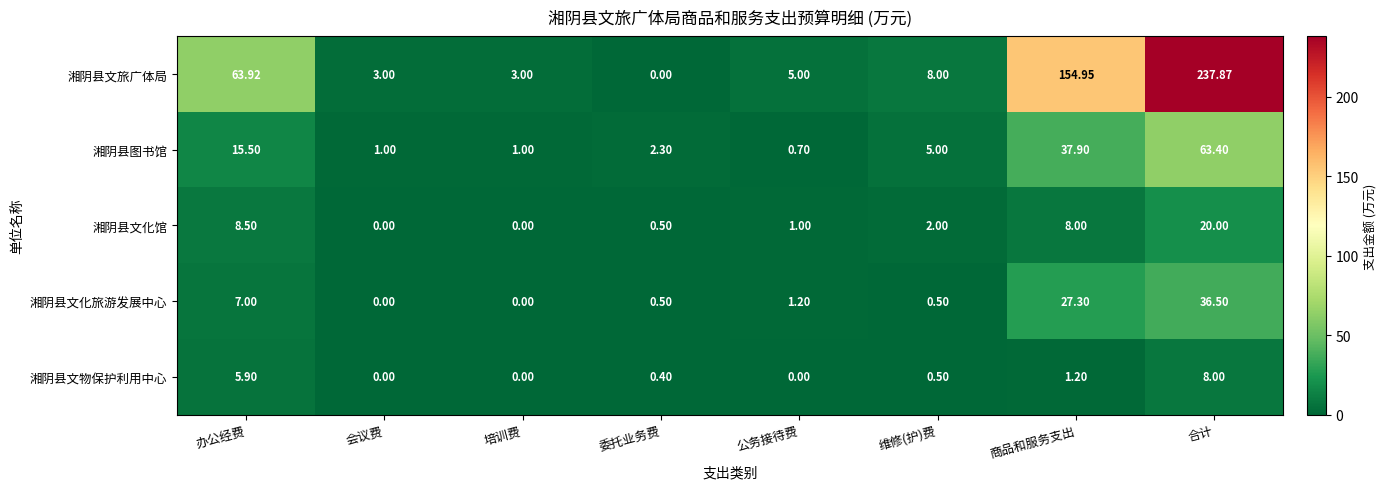

Between 办公经费 and 会议费, which series saw the biggest shift?

湘阴县文旅广体局